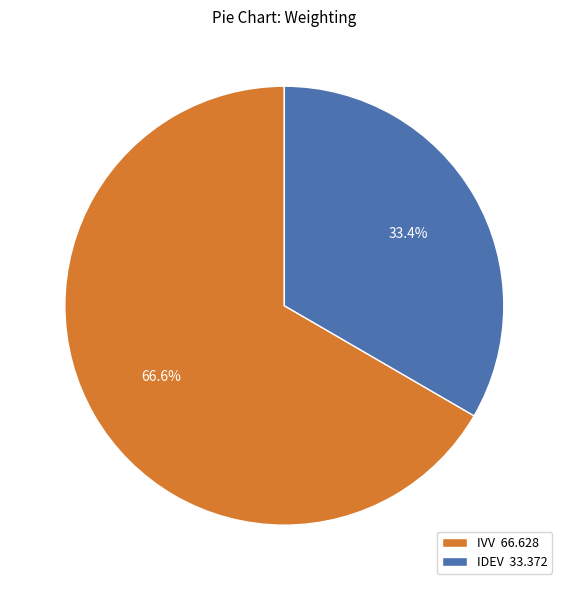

Combined, do IVV and IDEV account for over 50%?

Yes